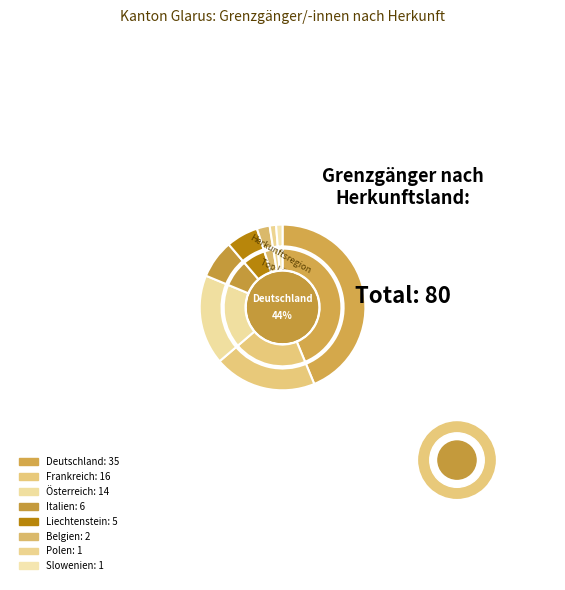

To the nearest percent, what percentage of the pie is Frankreich?

20%